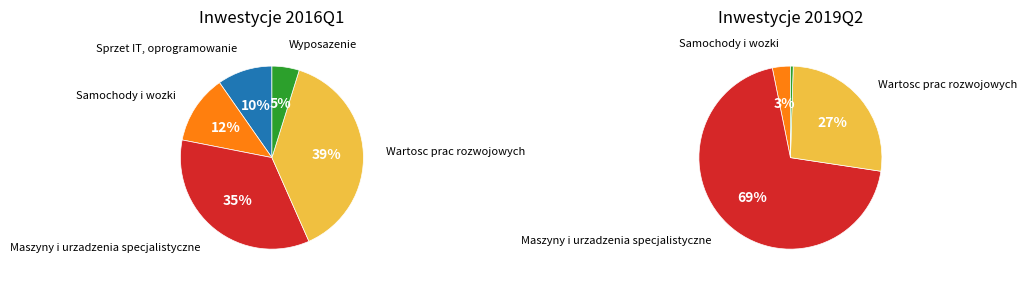

Which series has the largest range (max minus min)?

values_2019Q2